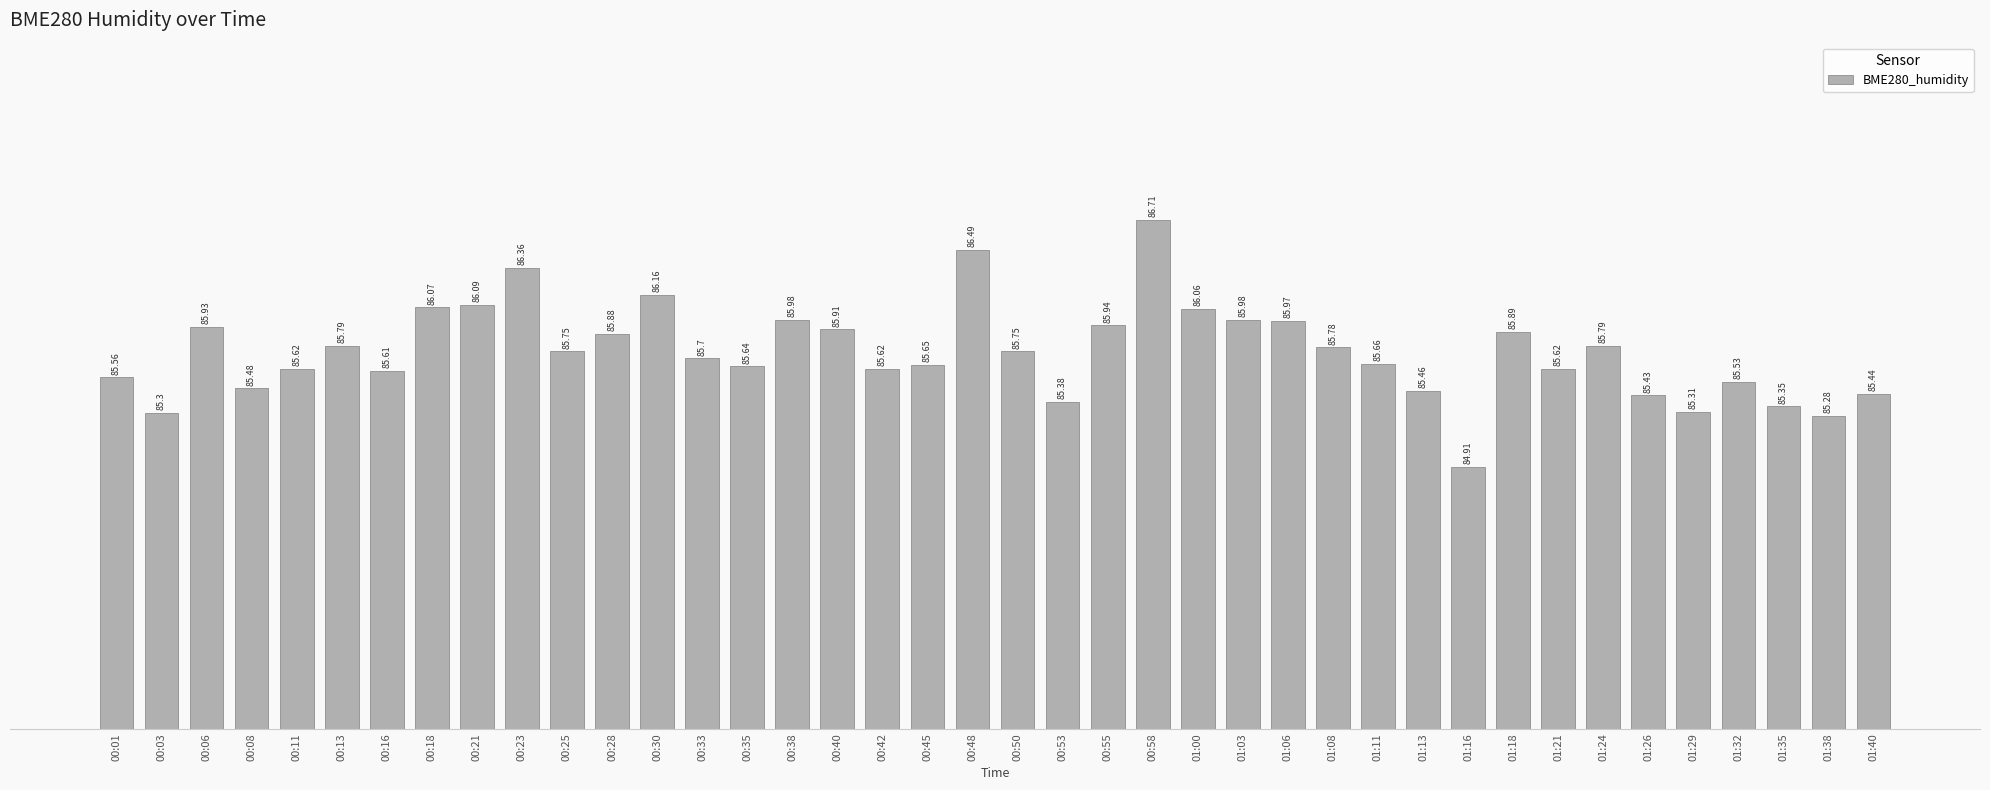

What is the minimum value shown in the chart?

84.9